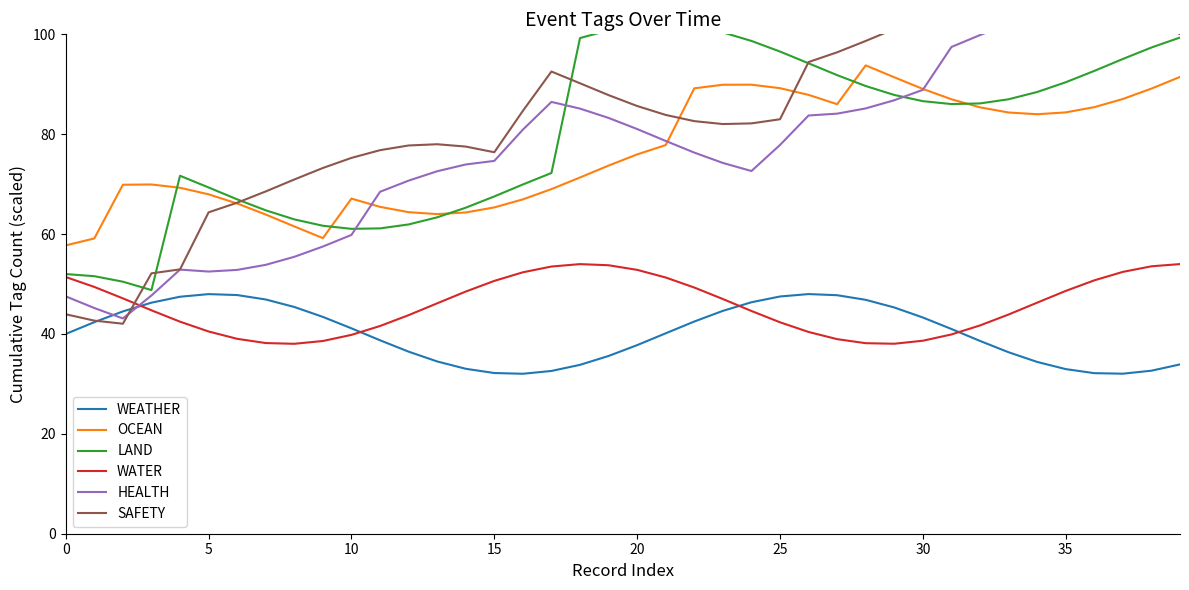

True or false: WEATHER has more than 0 points higher than both neighbors.

True